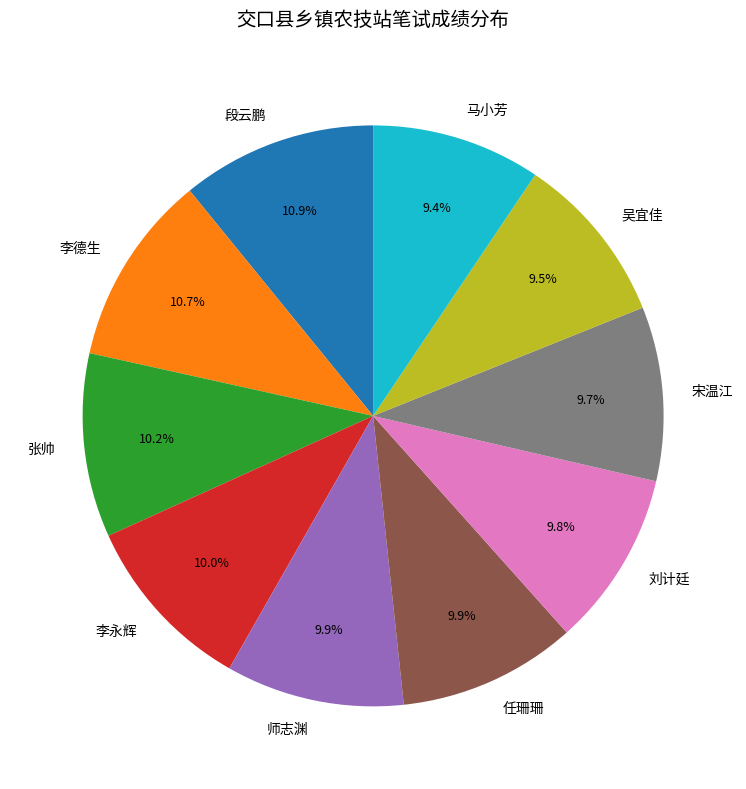

Does 李永辉 account for over 50% of the chart?

No